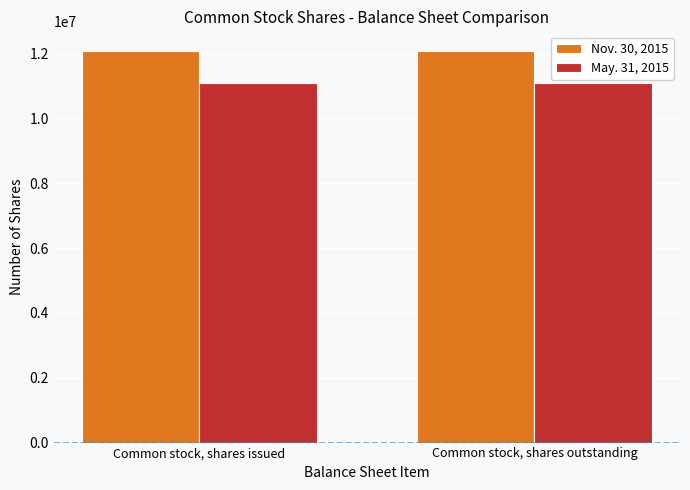

What is the greatest value displayed?

12081500